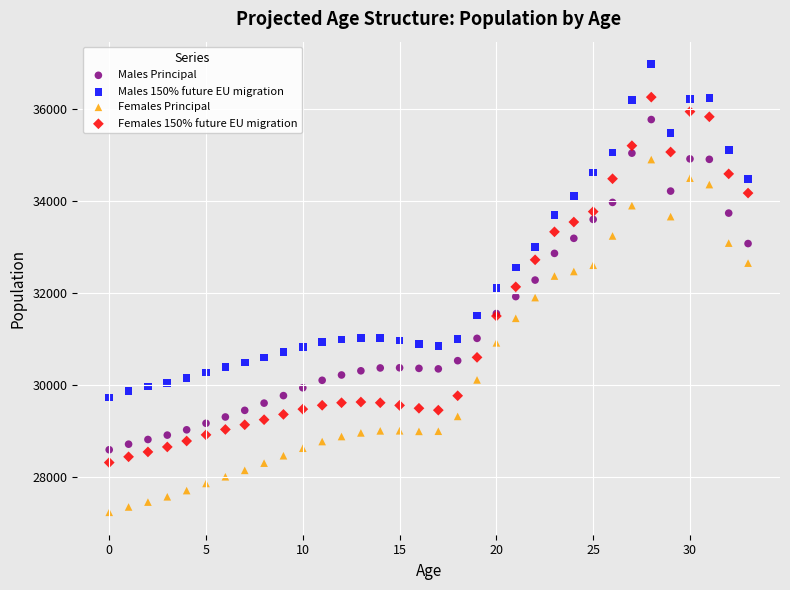

Which series contains the highest Y value?

Males 150% future EU migration